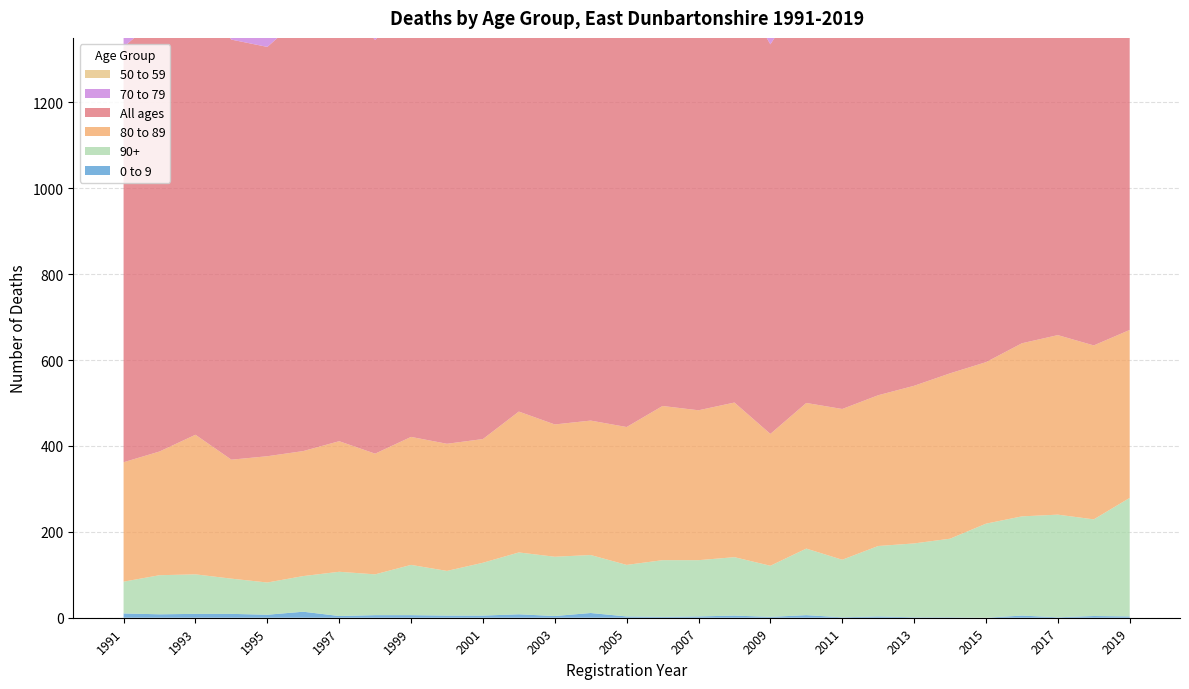

Reading left to right, transcribe all the data shown in this chart.

0 to 9: 1991=10	1992=8	1993=9	1994=9	1995=7	1996=14	1997=4	1998=6	1999=6	2000=5	2001=5	2002=8	2003=4	2004=11	2005=3	2006=2	2007=3	2008=5	2009=2	2010=6	2011=1	2012=3	2013=1	2014=1	2015=0	2016=5	2017=1	2018=4	2019=3
90+: 1991=74	1992=91	1993=92	1994=82	1995=75	1996=83	1997=103	1998=95	1999=117	2000=104	2001=123	2002=144	2003=138	2004=135	2005=120	2006=132	2007=131	2008=136	2009=119	2010=155	2011=134	2012=164	2013=172	2014=183	2015=219	2016=231	2017=239	2018=225	2019=276
80 to 89: 1991=278	1992=288	1993=325	1994=277	1995=294	1996=291	1997=304	1998=281	1999=298	2000=296	2001=288	2002=328	2003=308	2004=313	2005=321	2006=359	2007=349	2008=360	2009=307	2010=339	2011=351	2012=351	2013=367	2014=385	2015=376	2016=403	2017=418	2018=405	2019=391
All ages: 1991=967	1992=1013	1993=1030	1994=978	1995=953	1996=1015	1997=1040	1998=963	1999=1010	2000=999	2001=941	2002=1040	2003=1004	2004=972	2005=942	2006=985	2007=1004	2008=980	2009=907	2010=964	2011=950	2012=973	2013=1010	2014=1044	2015=1068	2016=1114	2017=1157	2018=1066	2019=1137
70 to 79: 1991=276	1992=292	1993=301	1994=268	1995=276	1996=281	1997=321	1998=296	1999=326	2000=307	2001=246	2002=278	2003=291	2004=242	2005=256	2006=264	2007=283	2008=254	2009=220	2010=217	2011=234	2012=244	2013=254	2014=272	2015=245	2016=240	2017=278	2018=226	2019=259
50 to 59: 1991=90	1992=91	1993=76	1994=89	1995=71	1996=89	1997=74	1998=72	1999=84	2000=74	2001=76	2002=77	2003=64	2004=67	2005=78	2006=57	2007=59	2008=58	2009=69	2010=67	2011=64	2012=50	2013=54	2014=42	2015=61	2016=66	2017=64	2018=60	2019=46